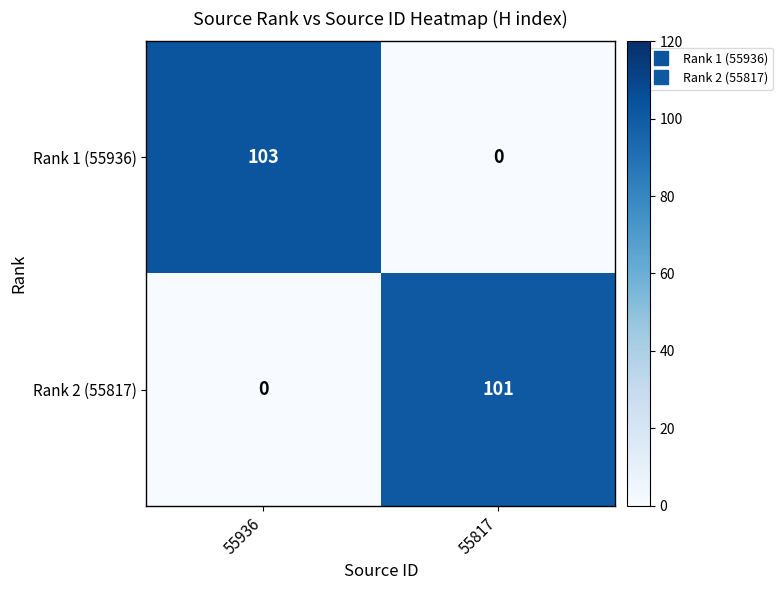

Reading left to right, what are all the values shown in this chart?

Rank 1 (55936): 55936=103	55817=0
Rank 2 (55817): 55936=0	55817=101